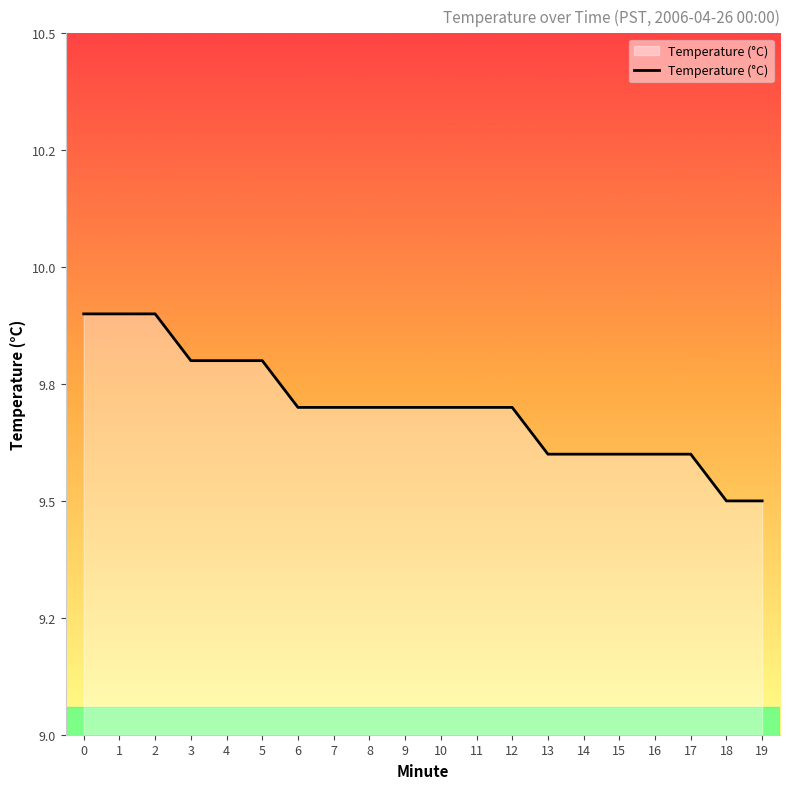

True or false: the data has more than 0 interior local peaks.

False